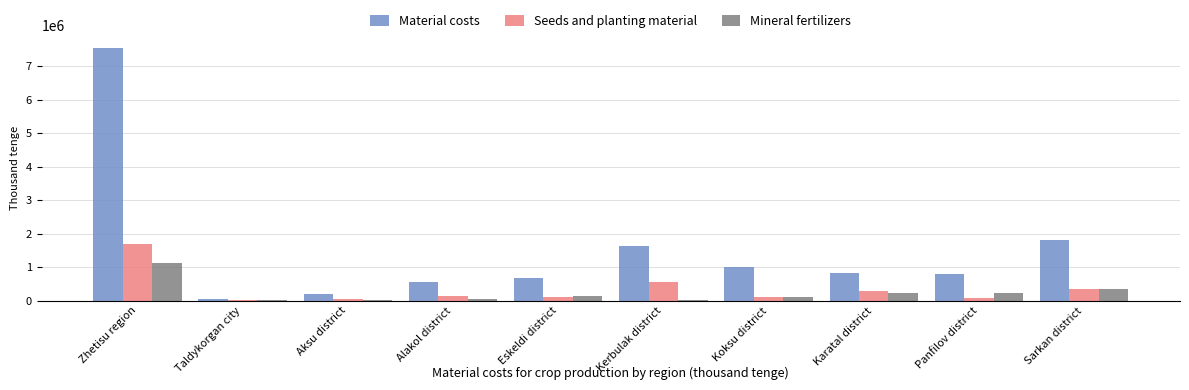

What is the maximum value shown in the chart?

7542224